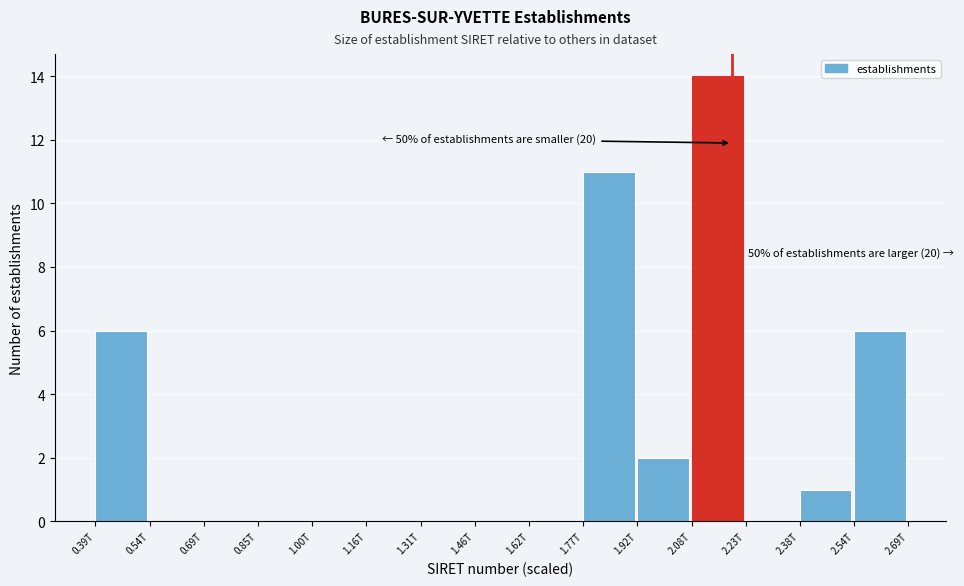

Reading left to right, list all the values displayed in this chart.

0.39T=6	0.54T=0	0.69T=0	0.85T=0	1.00T=0	1.16T=0	1.31T=0	1.46T=0	1.62T=0	1.77T=11	1.92T=2	2.08T=14	2.23T=0	2.38T=1	2.54T=6